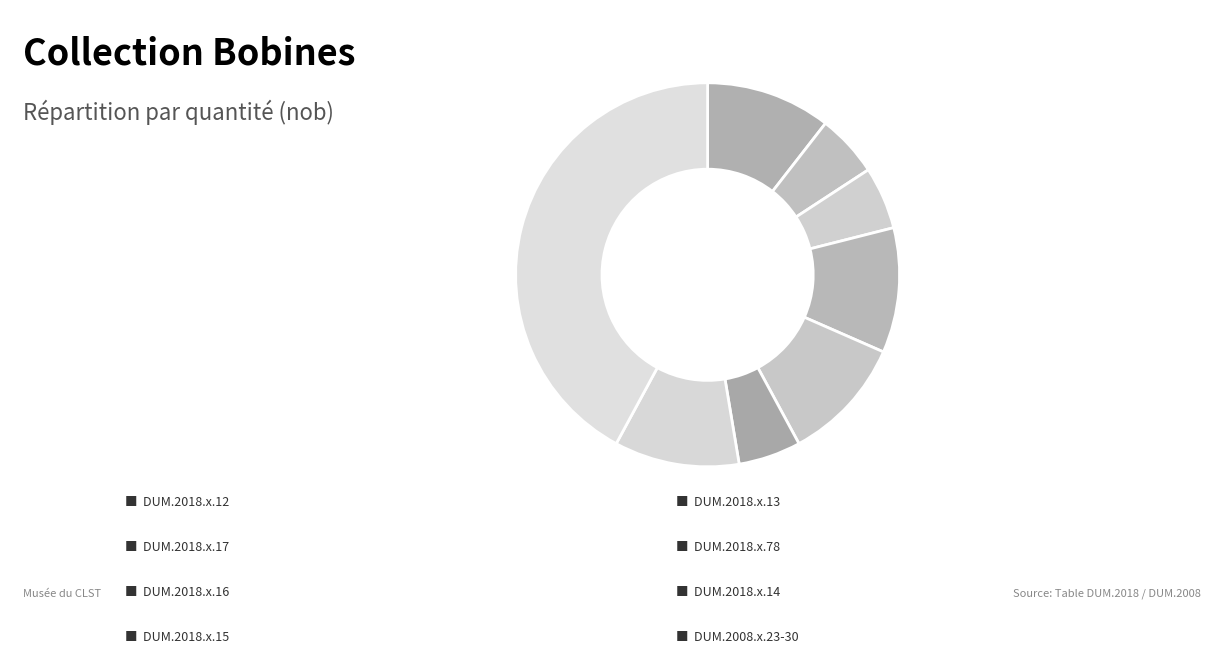

Count the number of slices in the pie.

8